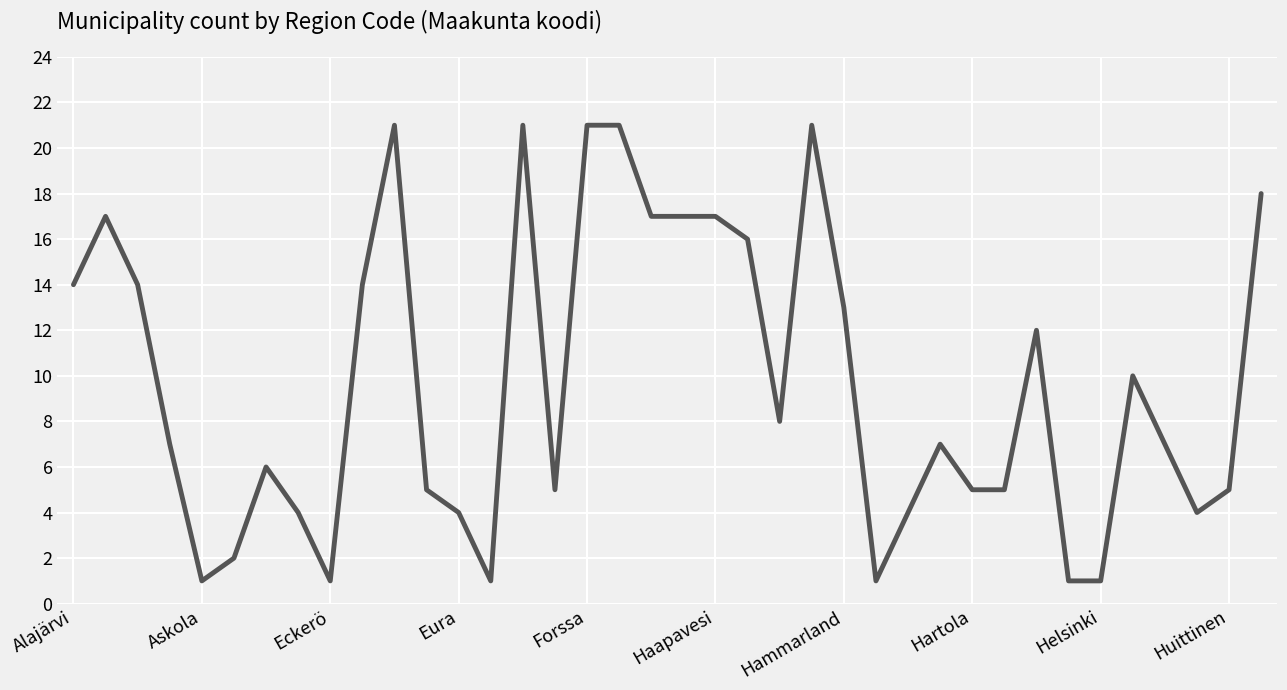

What is the difference between the maximum and minimum values?

20